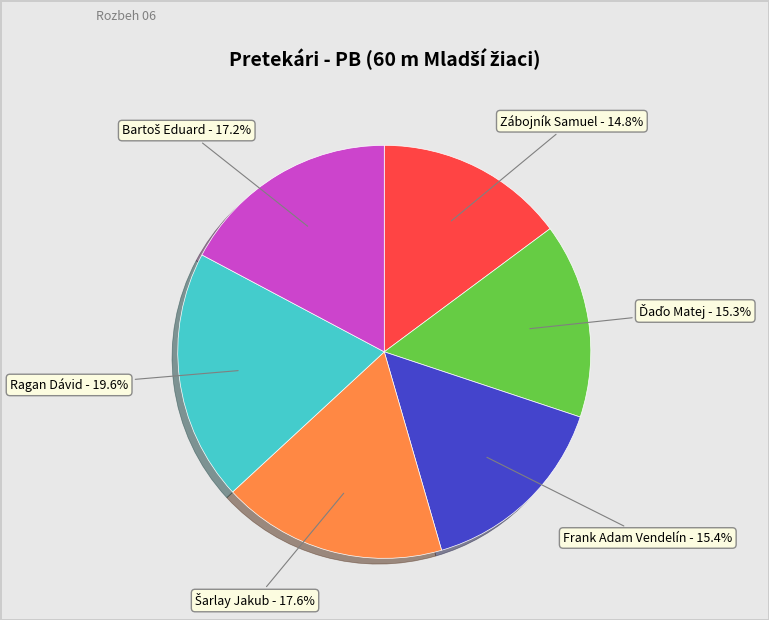

Which category has the biggest portion of the pie?

Ragan Dávid